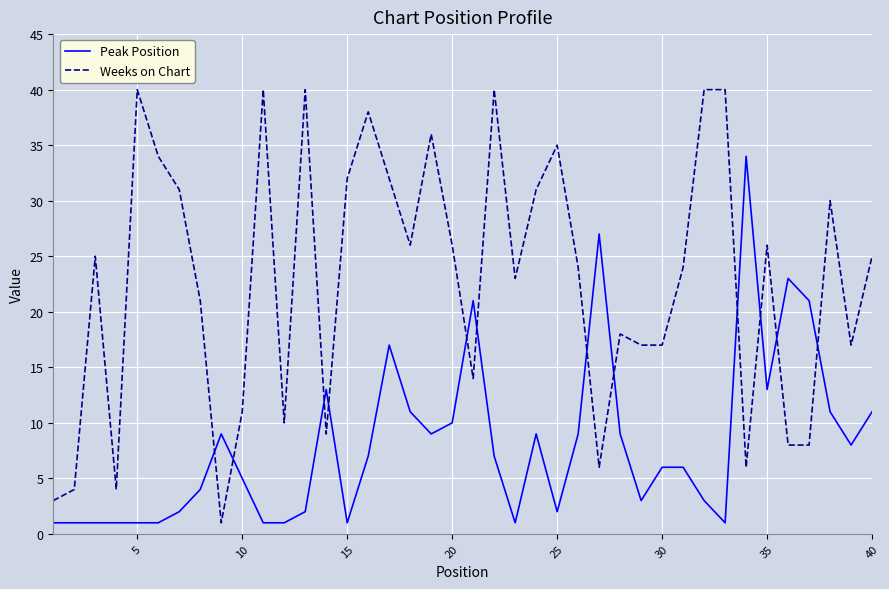

What are all the series names shown in the legend?

Peak Position, Weeks on Chart